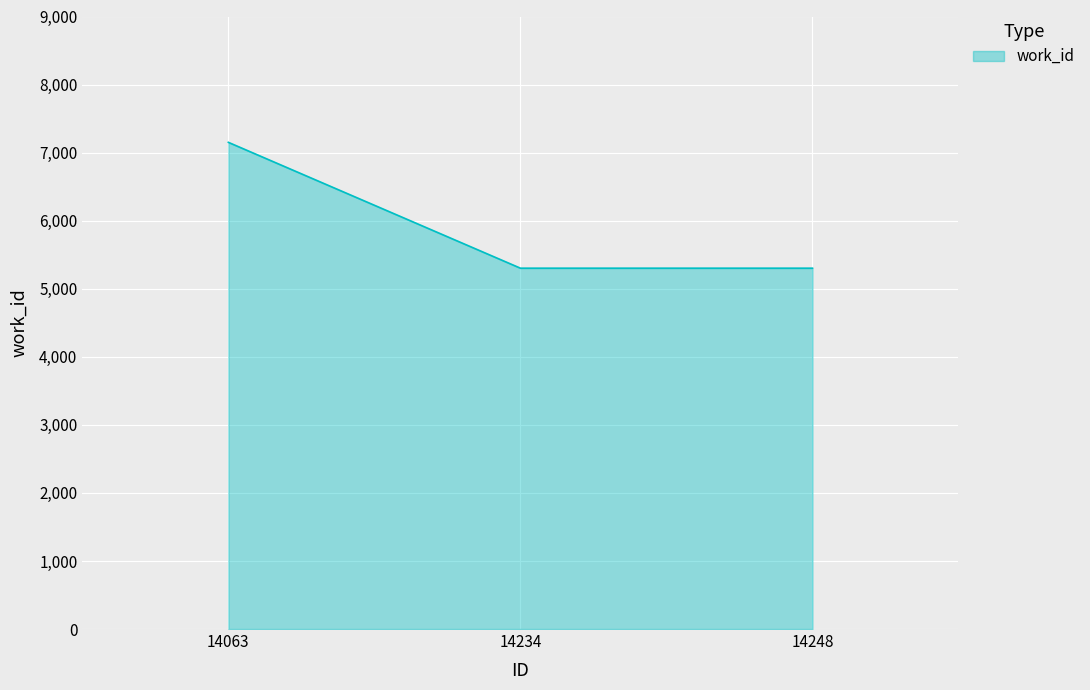

At which category does the chart reach its peak across all series?

14063